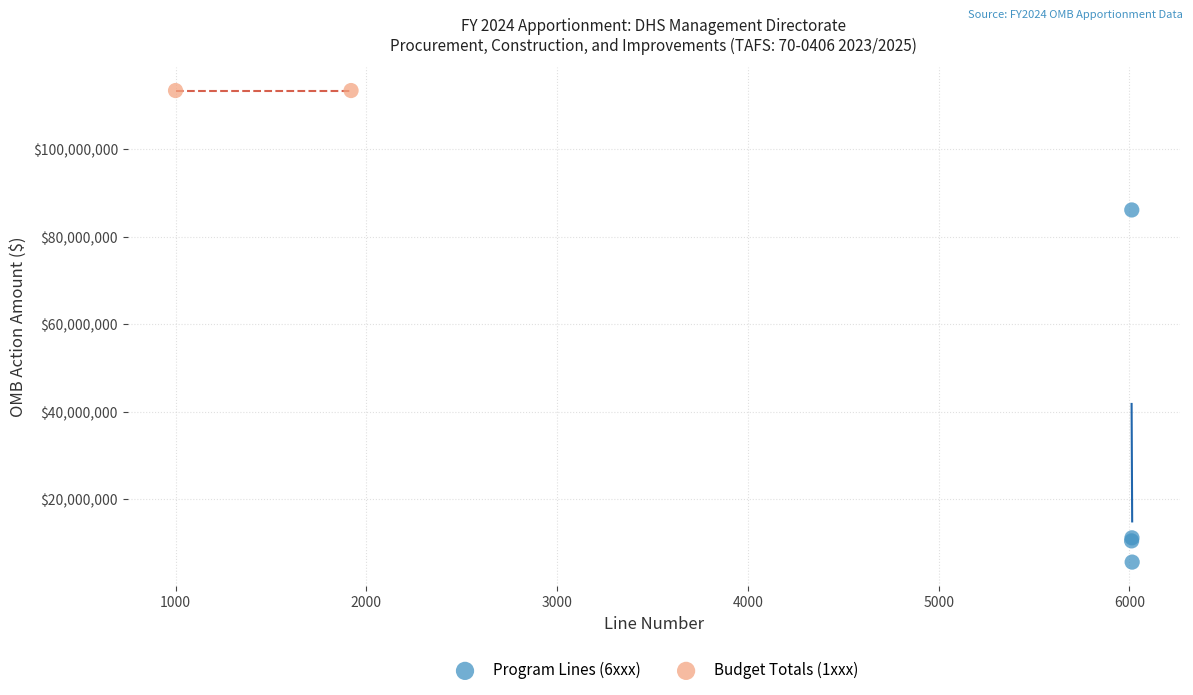

Which series contains the lowest Y value?

Program Lines (6xxx)